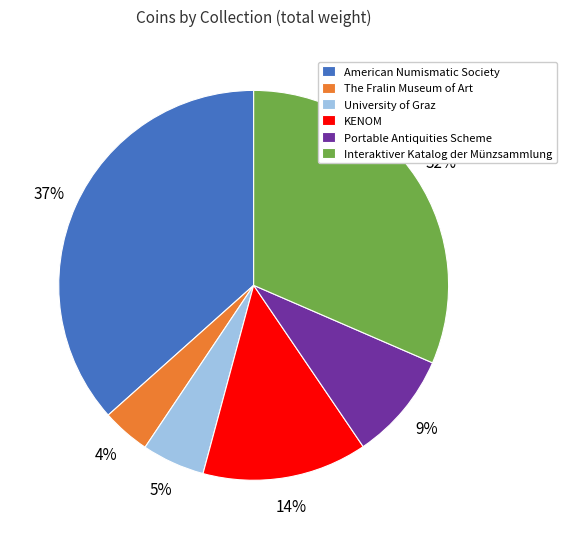

Is there a majority slice in this chart?

No